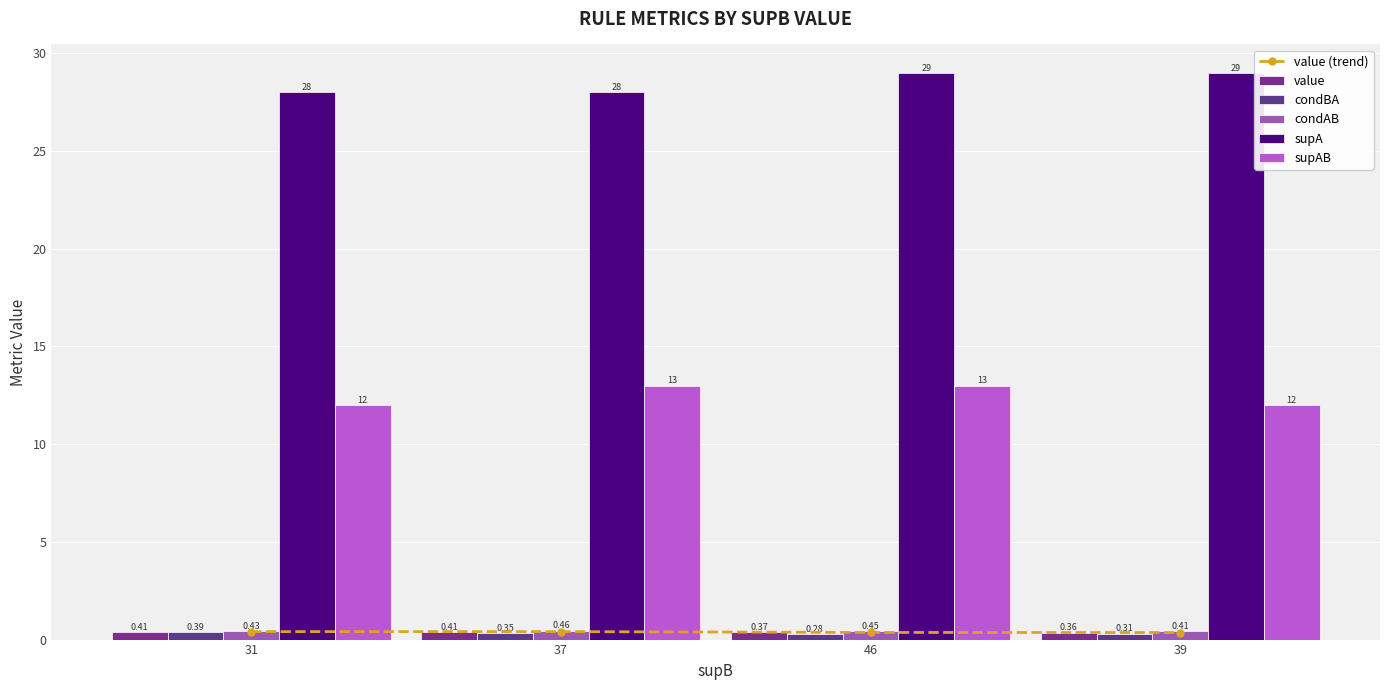

Between 46 and 31, which is larger?

31